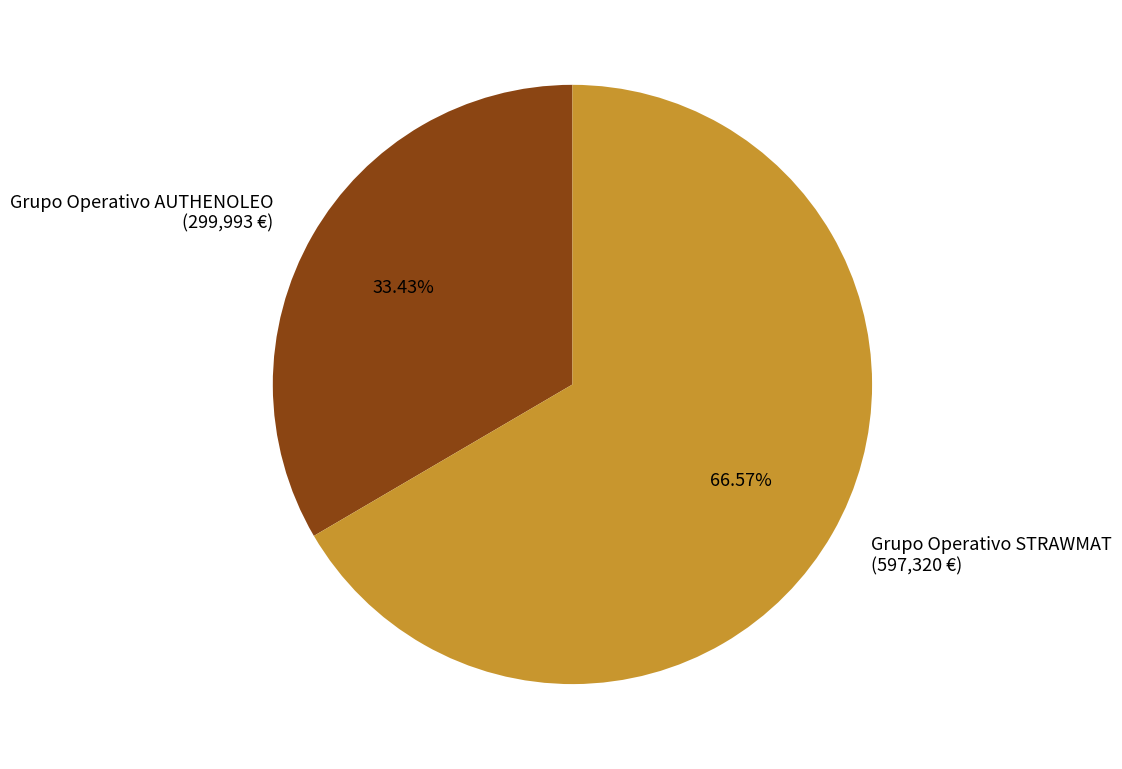

What is the majority slice?

Grupo Operativo STRAWMAT